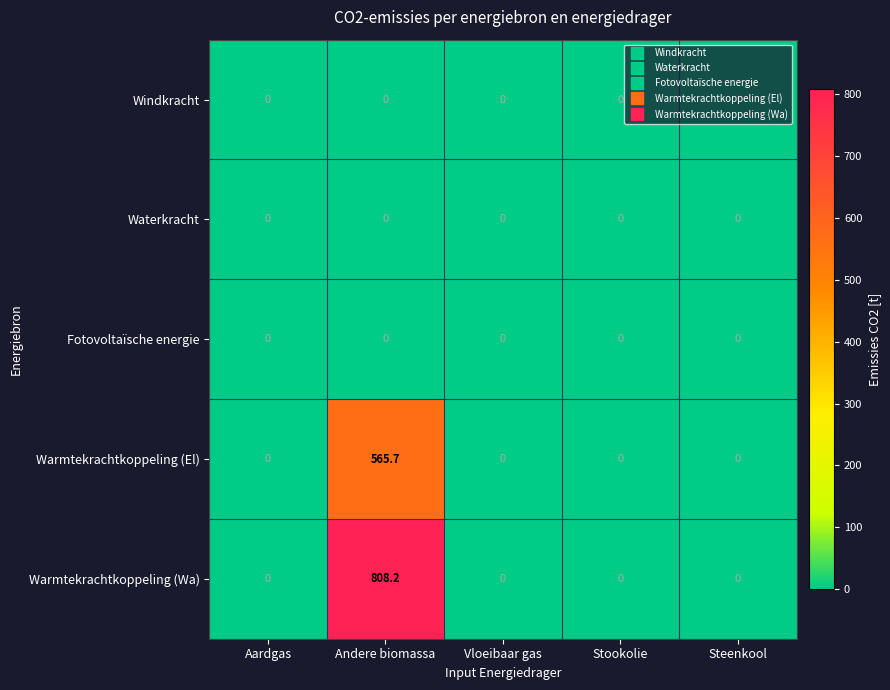

At which category is the sum across all series the highest?

Andere biomassa